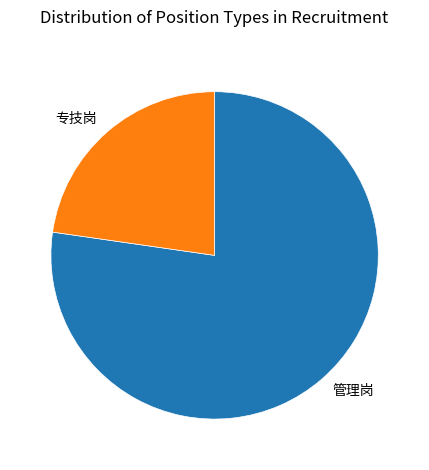

The 专技岗 slice represents 47% of the pie. True or false?

False